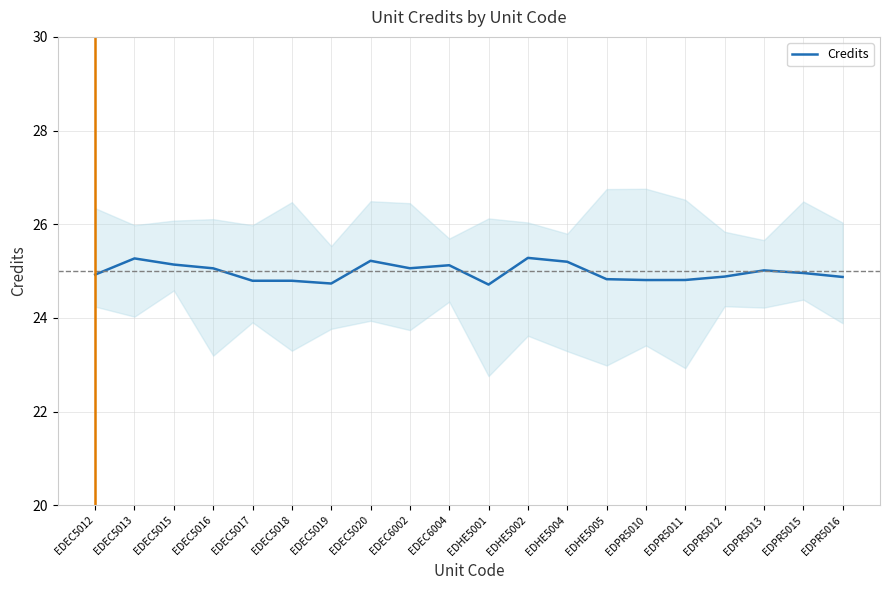

What is the change in value from EDEC5012 to EDEC6004?

+0.2